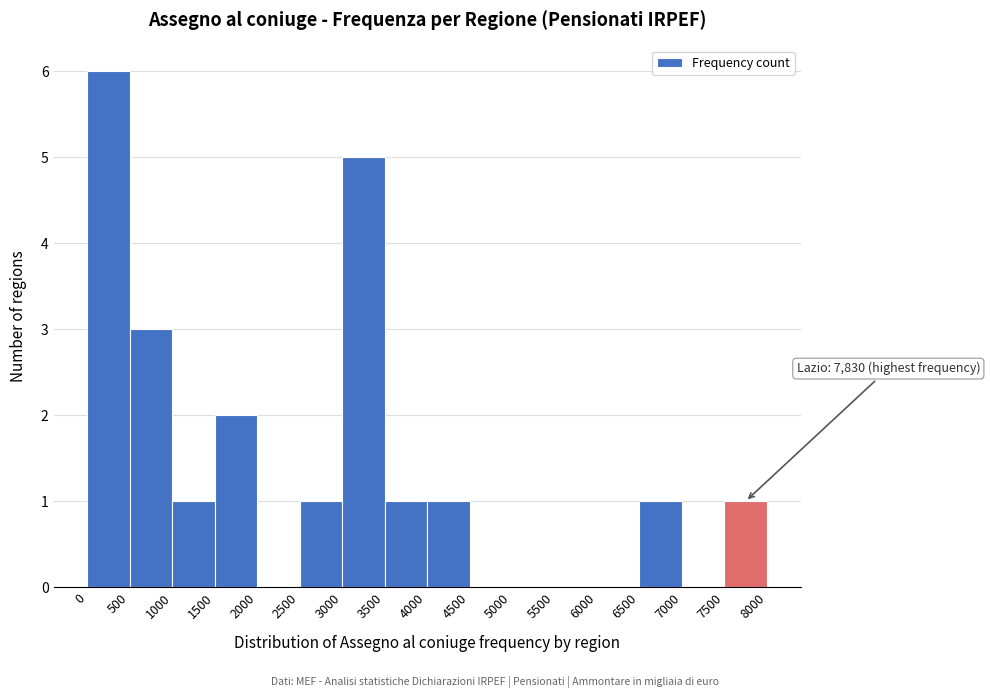

Over which range of the x-axis is the bar tallest?

0 to 500